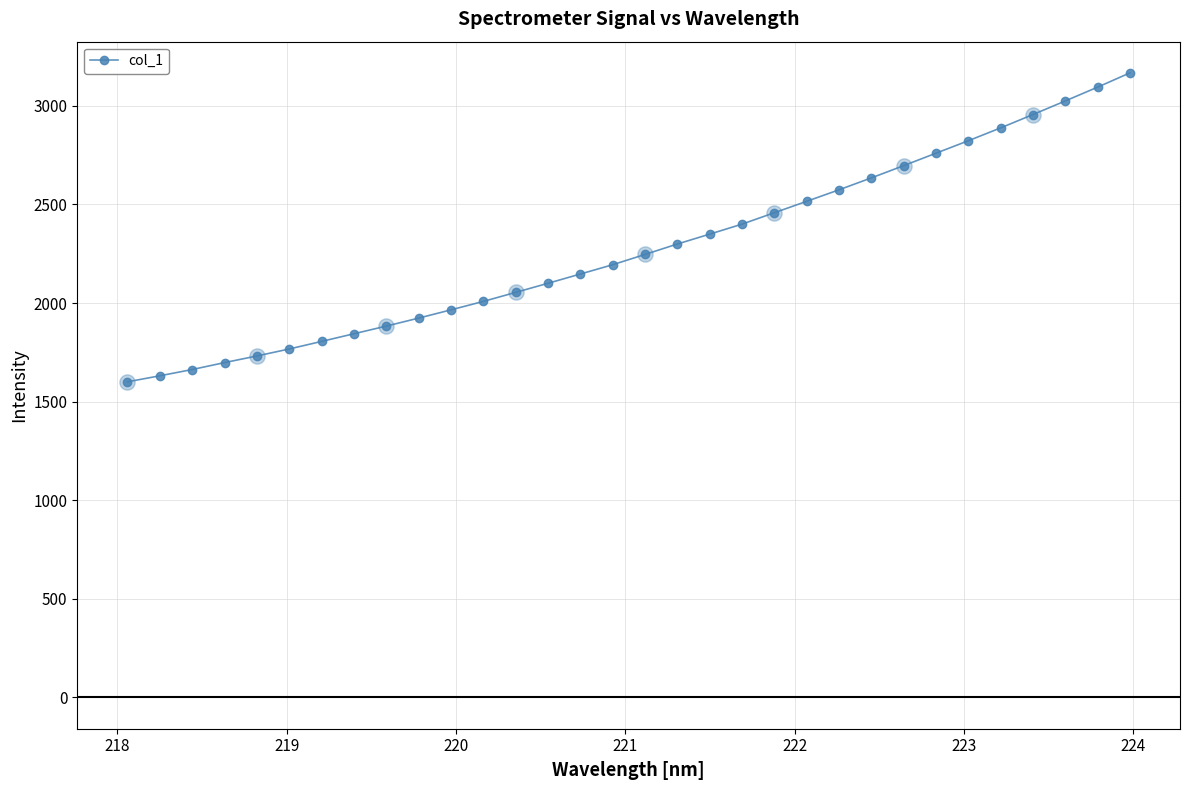

What is the maximum value shown in the chart?

3166.6